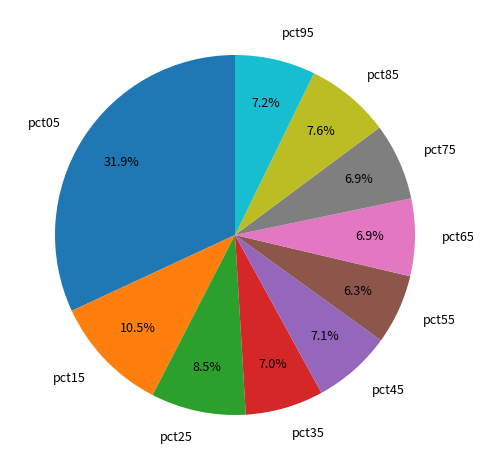

To the nearest percent, what portion does pct95 represent?

7%